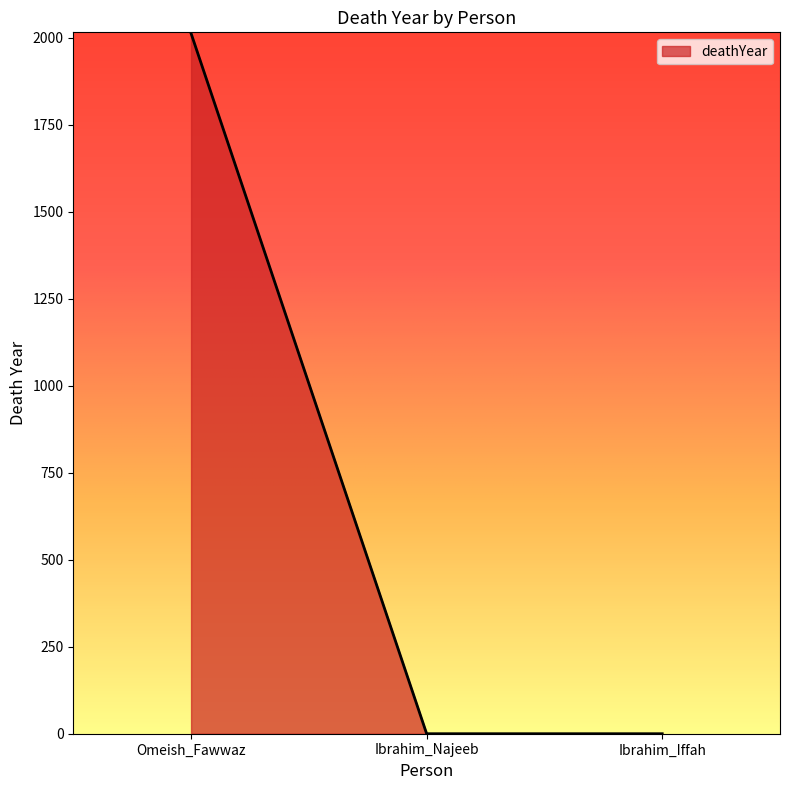

Which has a higher value, Ibrahim_Iffah or Omeish_Fawwaz?

Omeish_Fawwaz